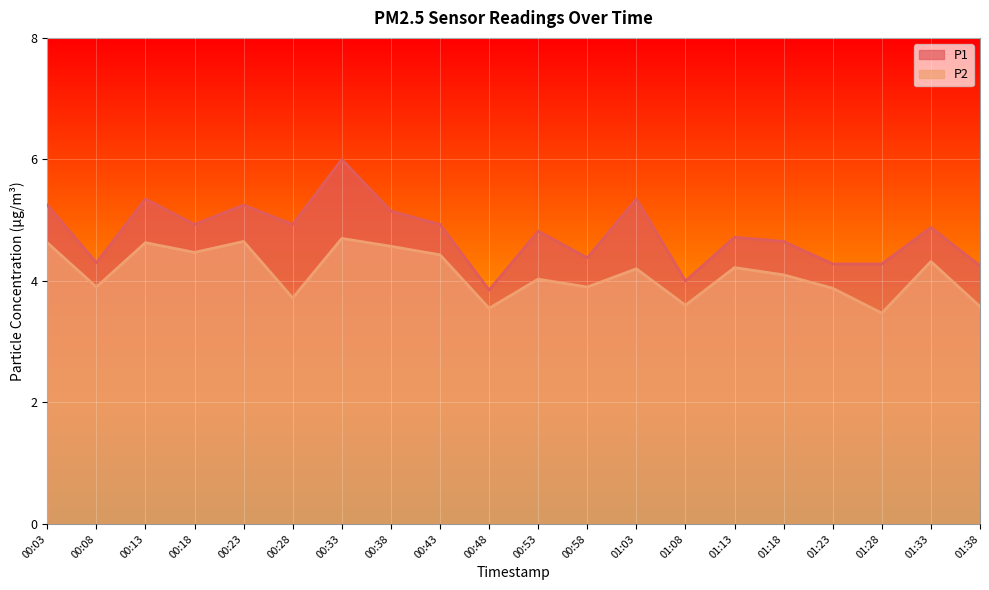

Reading right to left, extract all data points from this chart.

P1: 01:38=4.2	01:33=4.9	01:28=4.3	01:23=4.3	01:18=4.7	01:13=4.7	01:08=4.0	01:03=5.3	00:58=4.4	00:53=4.8	00:48=3.9	00:43=4.9	00:38=5.2	00:33=6.0	00:28=4.9	00:23=5.2	00:18=4.9	00:13=5.3	00:08=4.3	00:03=5.2
P2: 01:38=3.6	01:33=4.3	01:28=3.5	01:23=3.9	01:18=4.1	01:13=4.2	01:08=3.6	01:03=4.2	00:58=3.9	00:53=4.0	00:48=3.5	00:43=4.4	00:38=4.6	00:33=4.7	00:28=3.7	00:23=4.7	00:18=4.5	00:13=4.6	00:08=3.9	00:03=4.6